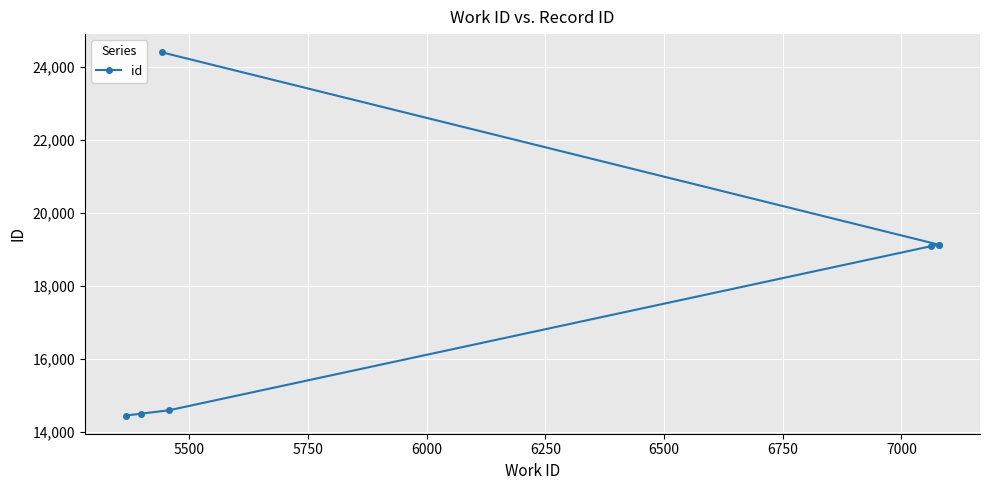

Count the number of categories in the chart.

7